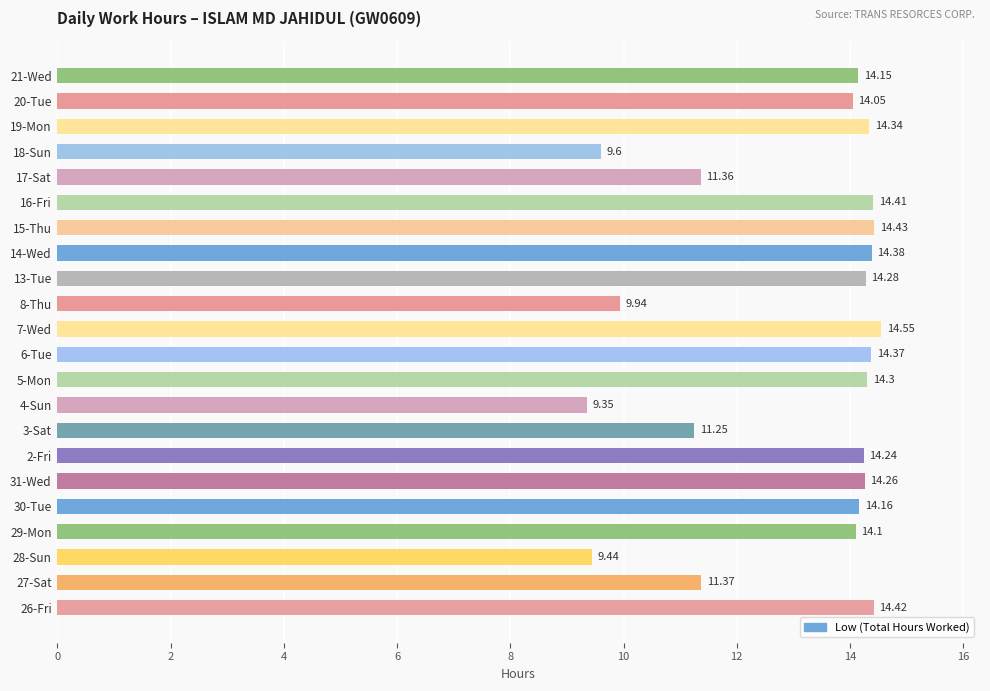

How many bars are there in total?

22